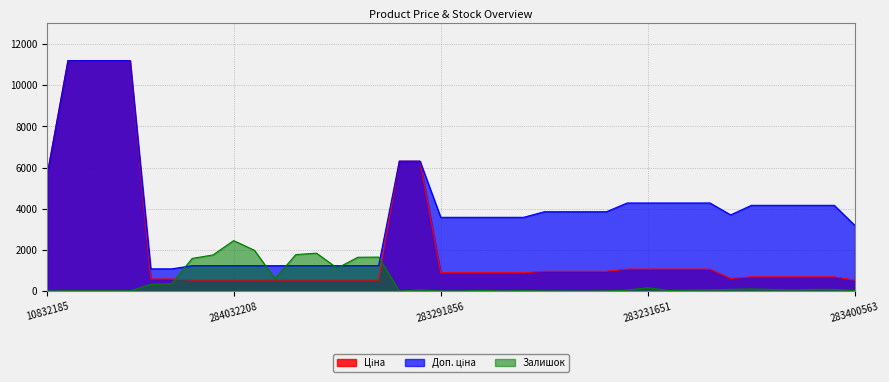

What is the difference between the second highest and minimum values in the Залишок series?

1986.0